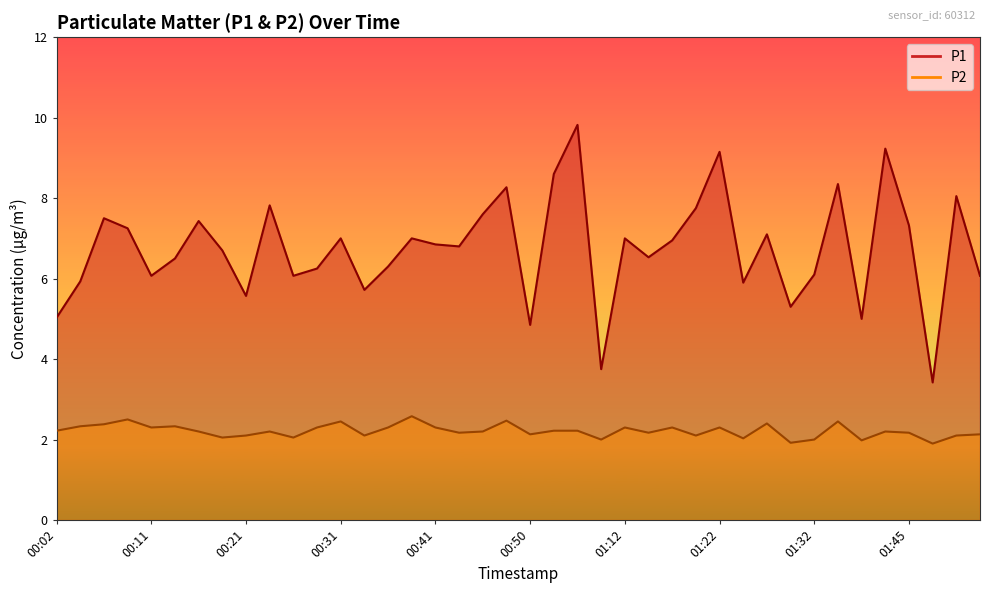

What is the sum of the P1 values at 00:21 and 00:33?

11.3